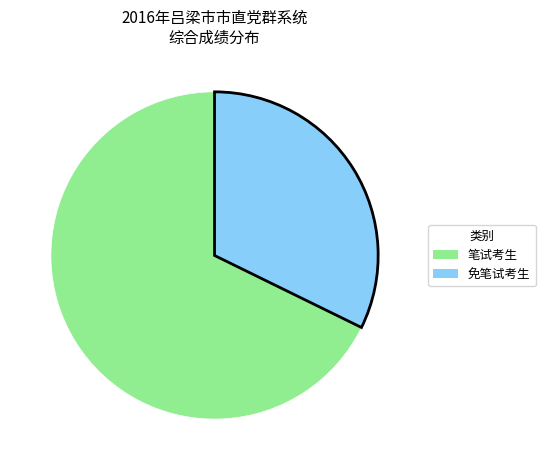

Which slice is the largest?

笔试考生